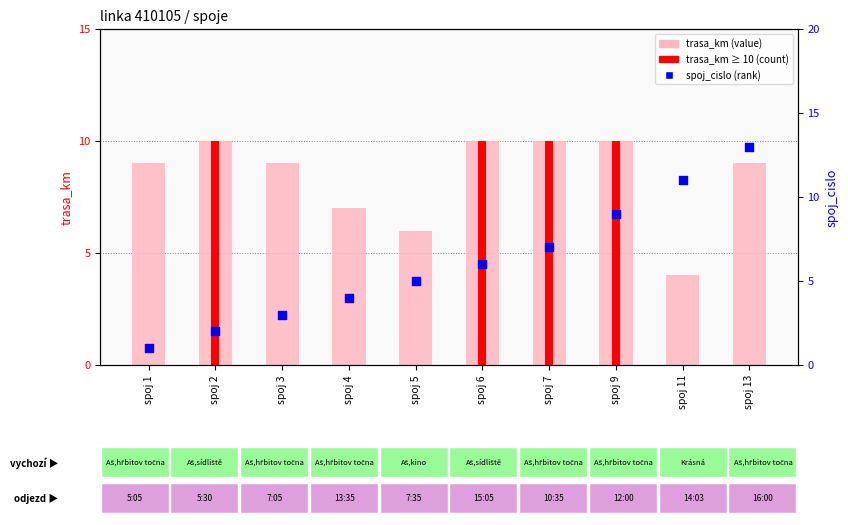

Which series has the largest Y range (max minus min)?

spoj_cislo